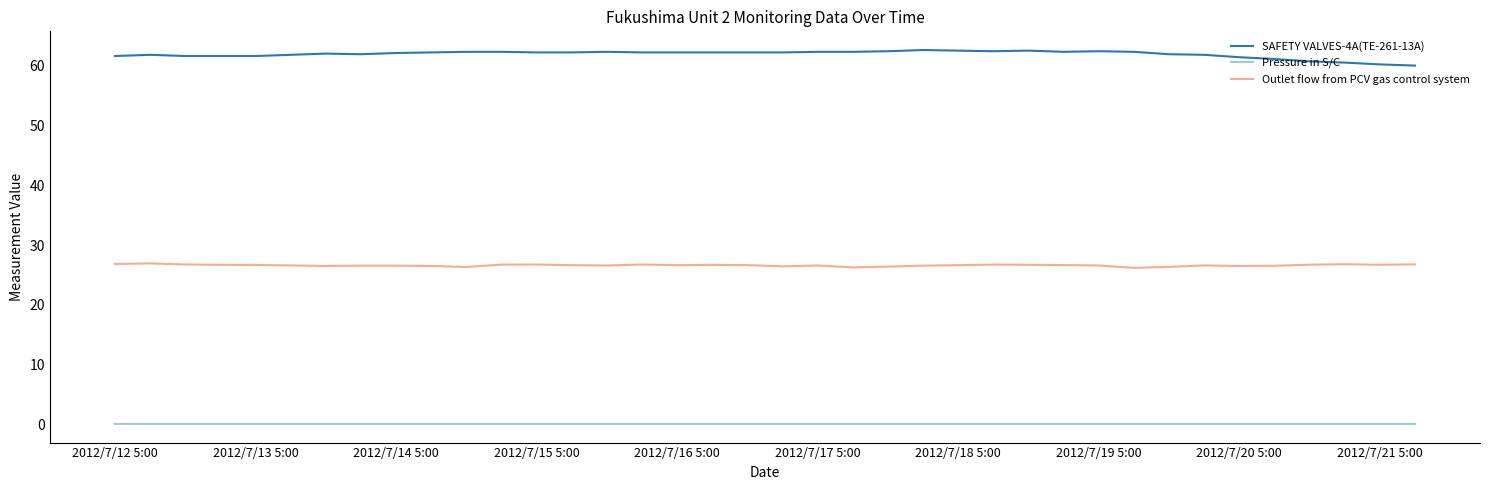

Rank the series by their average value, from lowest to highest.

Pressure in S/C, Outlet flow from PCV gas control system, SAFETY VALVES-4A(TE-261-13A)